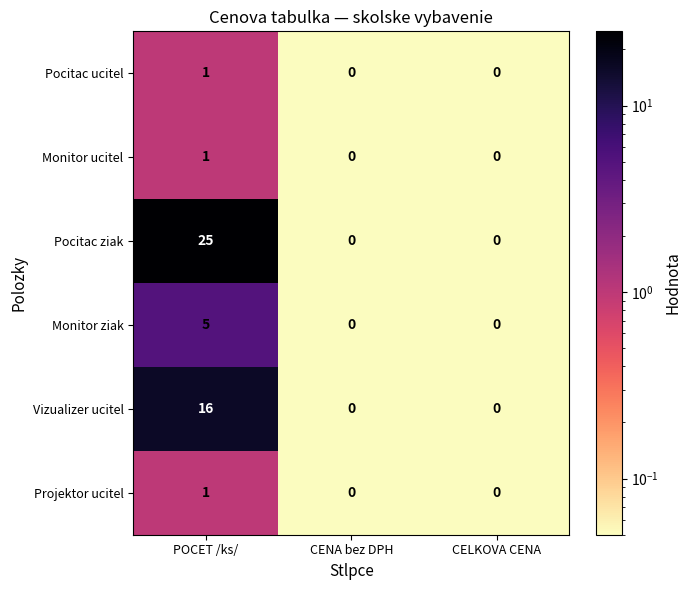

Which series has the largest range (max minus min)?

Pocitac ziak